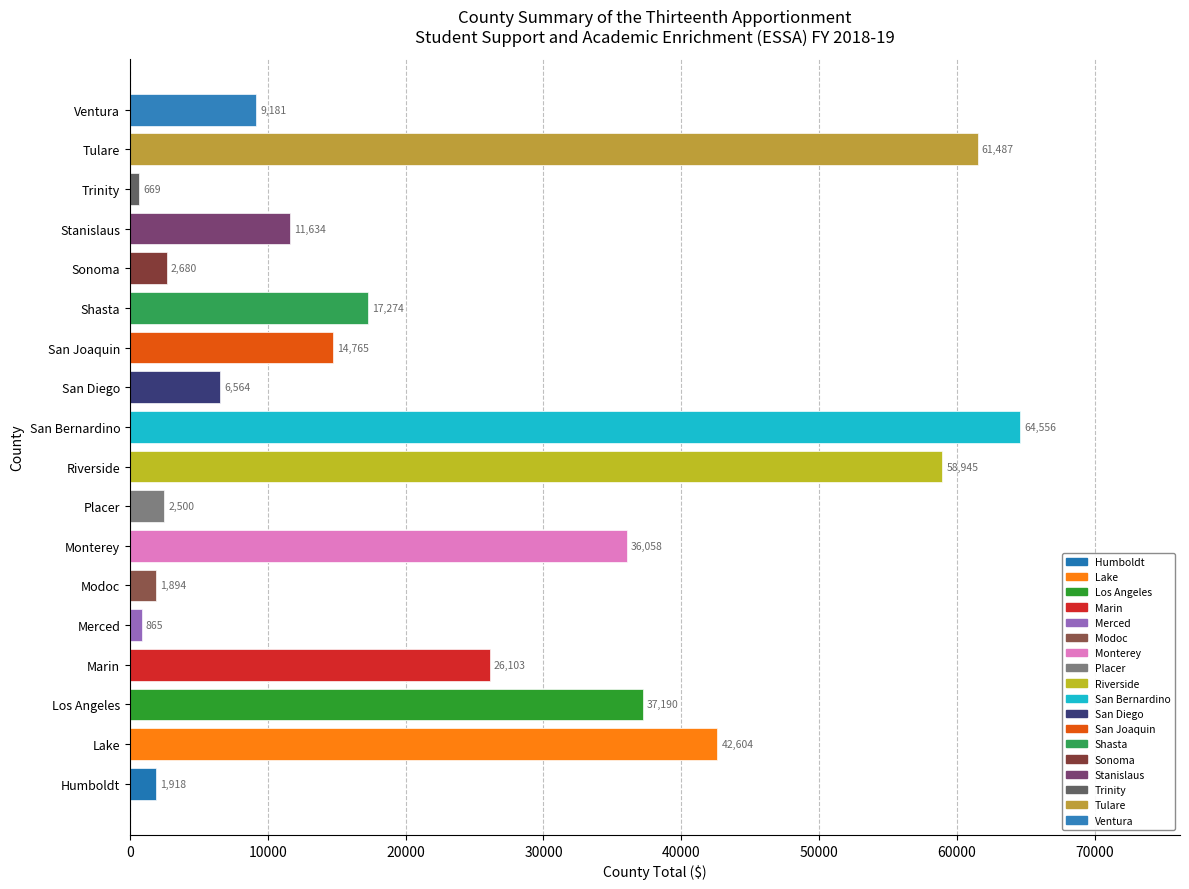

Rank the categories by value from highest to lowest.

San Bernardino, Tulare, Riverside, Lake, Los Angeles, Monterey, Marin, Shasta, San Joaquin, Stanislaus, Ventura, San Diego, Sonoma, Placer, Humboldt, Modoc, Merced, Trinity